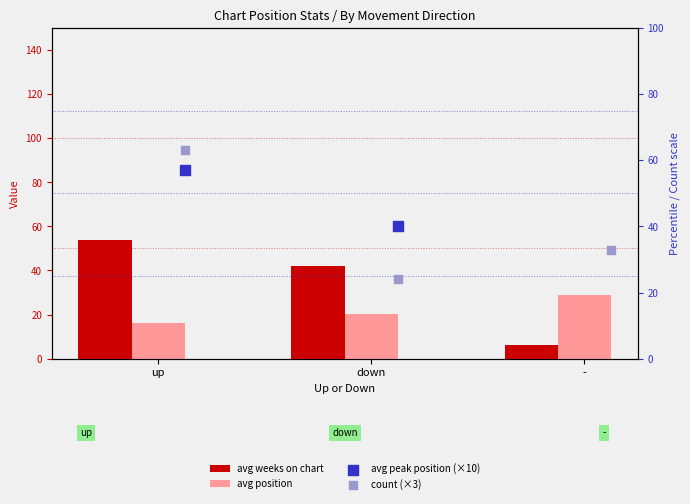

Which series has the largest total across all categories?

avg peak position (×10)